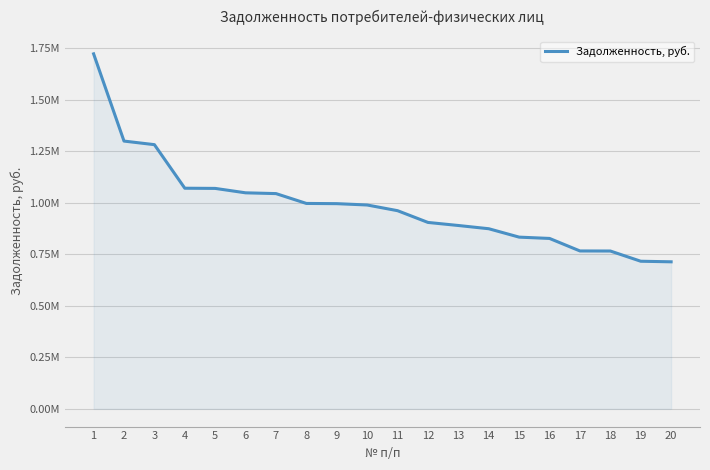

What is the sum of all values?

19778514.5